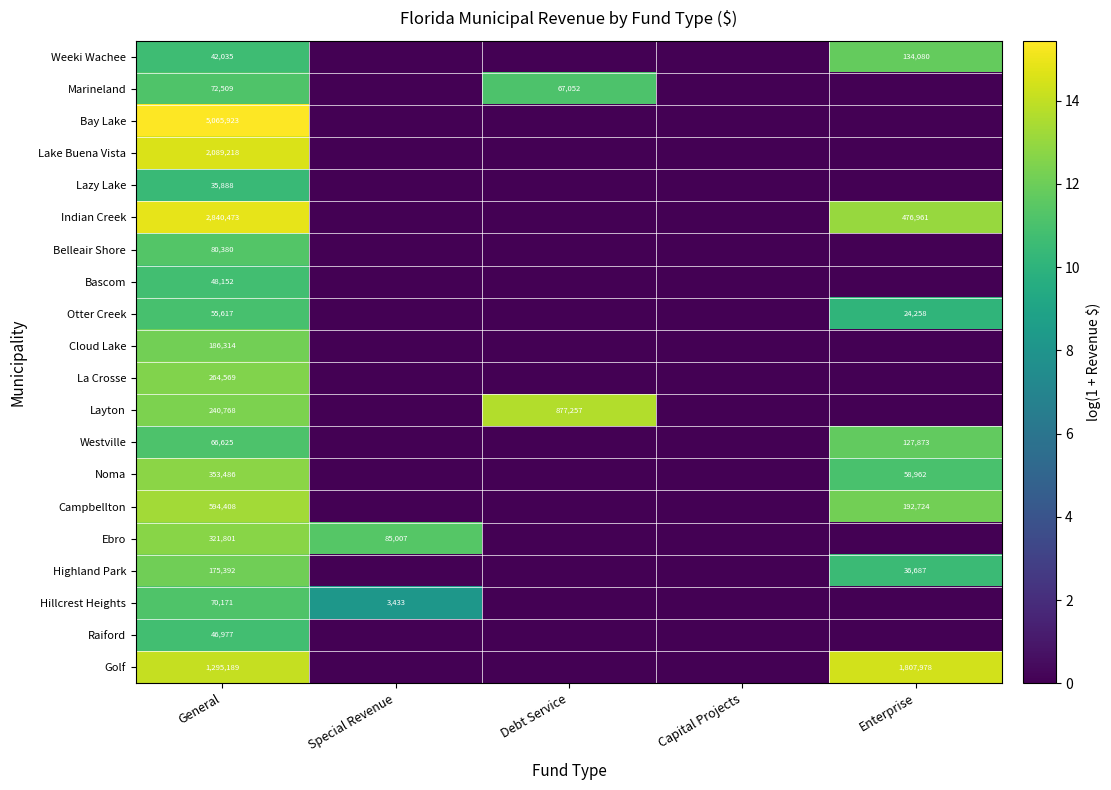

True or false: Lazy Lake has a value of 6.7 at General.

False